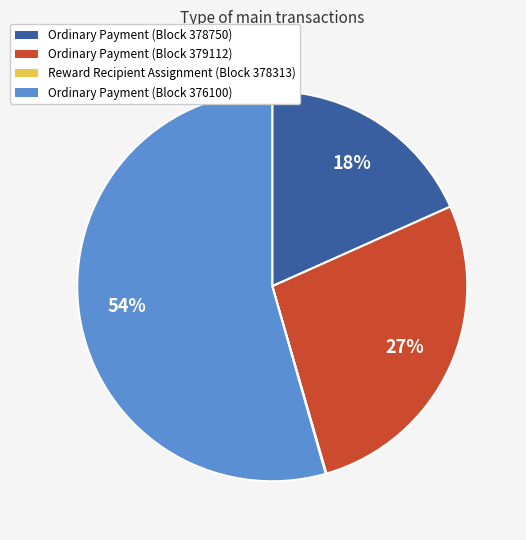

Is there a majority slice in this chart?

Yes